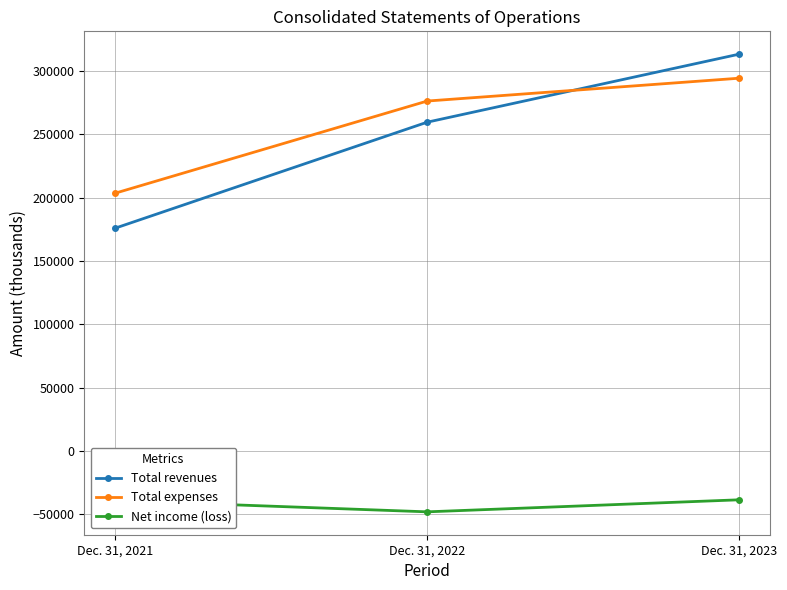

How many lines are shown in the chart?

3